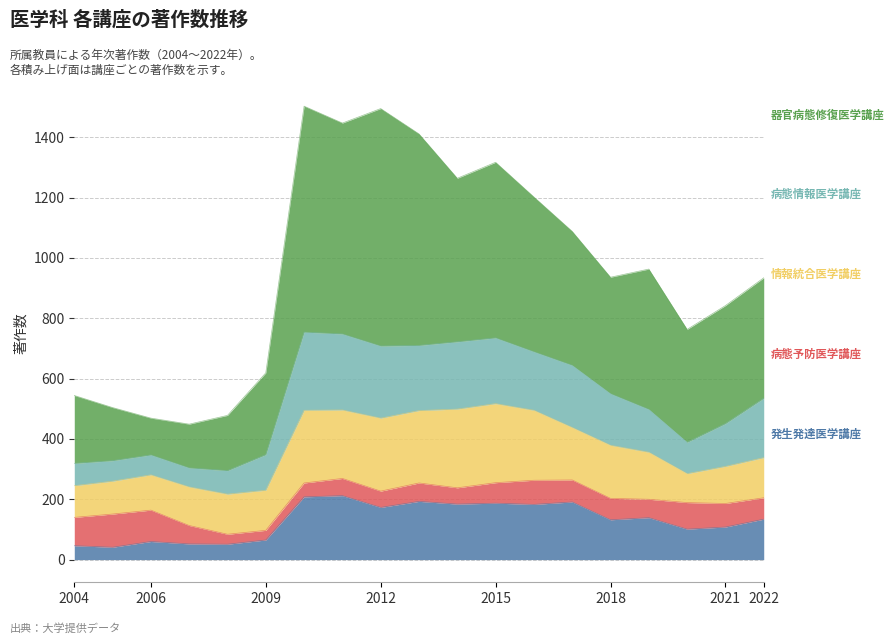

What is the total value across all series at 2020?

763